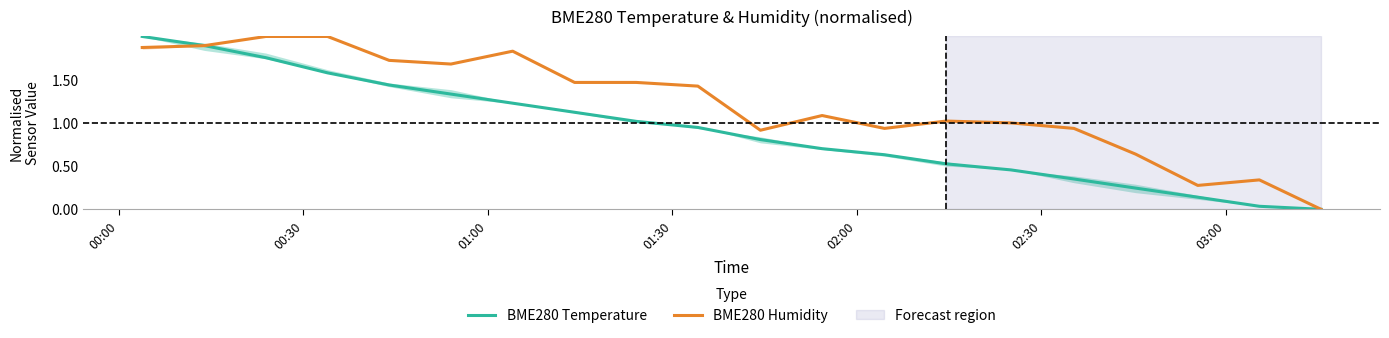

What are all the series names shown in the legend?

BME280 Temperature, BME280 Humidity